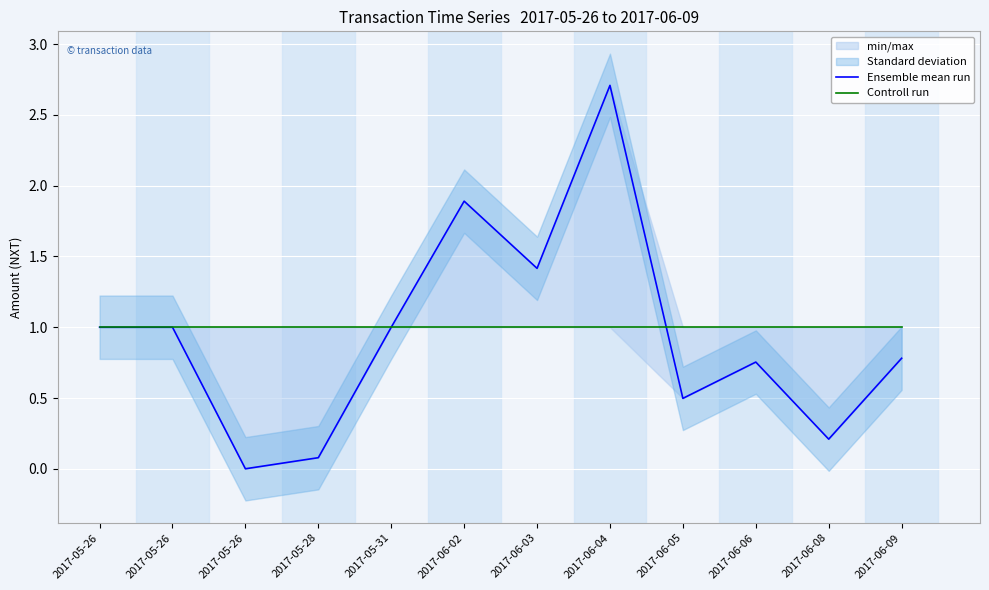

True or false: Controll run and Ensemble mean run cross at least once.

True